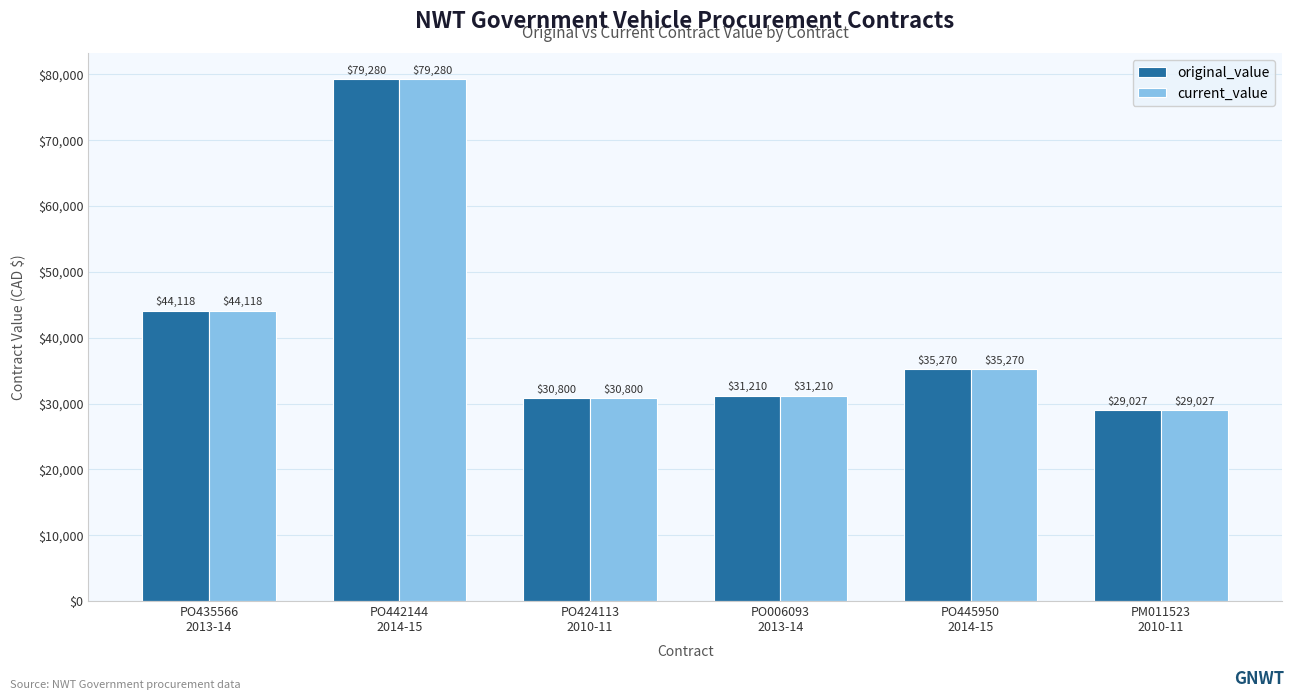

Reading left to right, what are all the values shown in this chart?

original_value: 44118	79280	30800	31210	35270	29027
current_value: 44118	79280	30800	31210	35270	29027